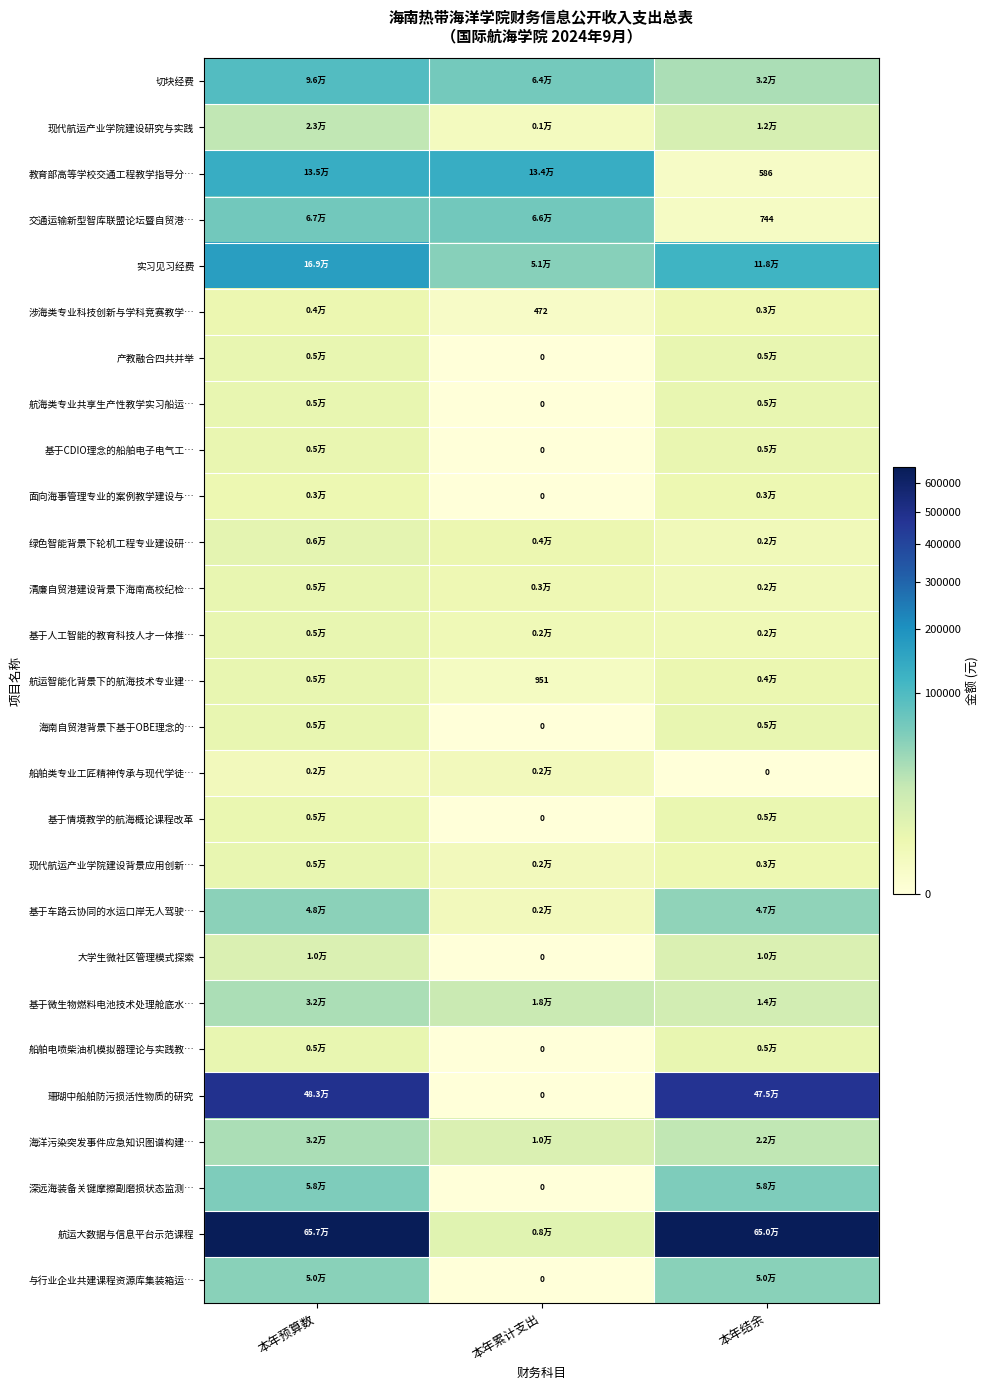

List the series in order of their peak value, lowest first.

船舶类专业工匠精神传承与现代学徒…, 面向海事管理专业的案例教学建设与…, 涉海类专业科技创新与学科竞赛教学…, 基于情境教学的航海概论课程改革, 基于CDIO理念的船舶电子电气工…, 产教融合四共并举, 航海类专业共享生产性教学实习船运…, 清廉自贸港建设背景下海南高校纪检…, 基于人工智能的教育科技人才一体推…, 航运智能化背景下的航海技术专业建…, 海南自贸港背景下基于OBE理念的…, 现代航运产业学院建设背景应用创新…, 船舶电喷柴油机模拟器理论与实践教…, 绿色智能背景下轮机工程专业建设研…, 大学生微社区管理模式探索, 现代航运产业学院建设研究与实践, 基于微生物燃料电池技术处理舱底水…, 海洋污染突发事件应急知识图谱构建…, 基于车路云协同的水运口岸无人驾驶…, 与行业企业共建课程资源库集装箱运…, 深远海装备关键摩擦副磨损状态监测…, 交通运输新型智库联盟论坛暨自贸港…, 切块经费, 教育部高等学校交通工程教学指导分…, 实习见习经费, 珊瑚中船舶防污损活性物质的研究, 航运大数据与信息平台示范课程